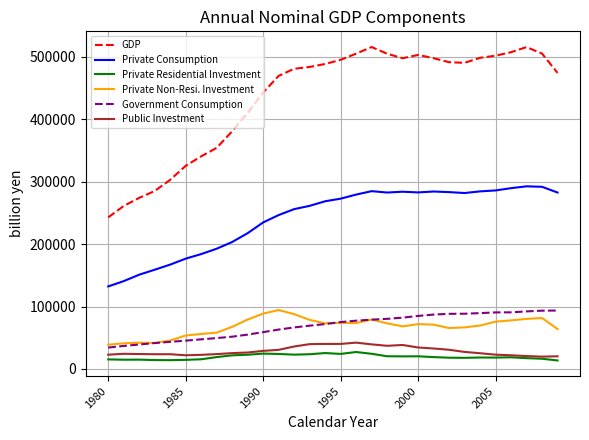

Which series has the largest range (max minus min)?

GDP